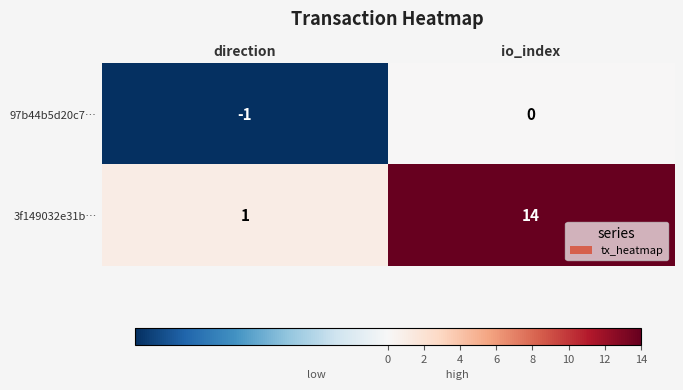

What is the total value across all series at io_index?

14